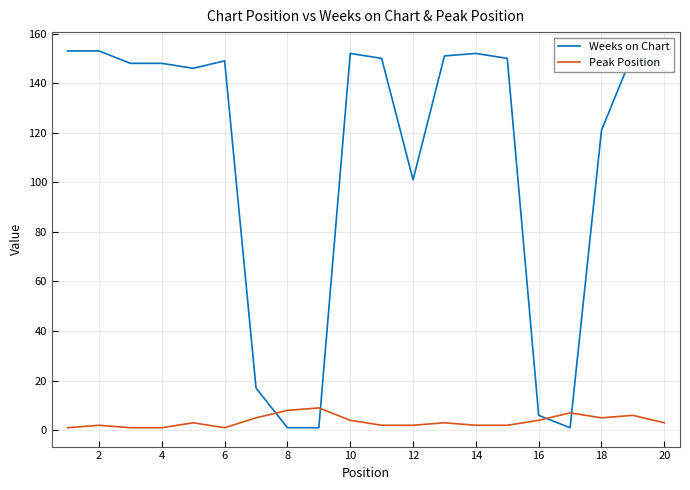

Which series has the largest total across all categories?

Weeks on Chart